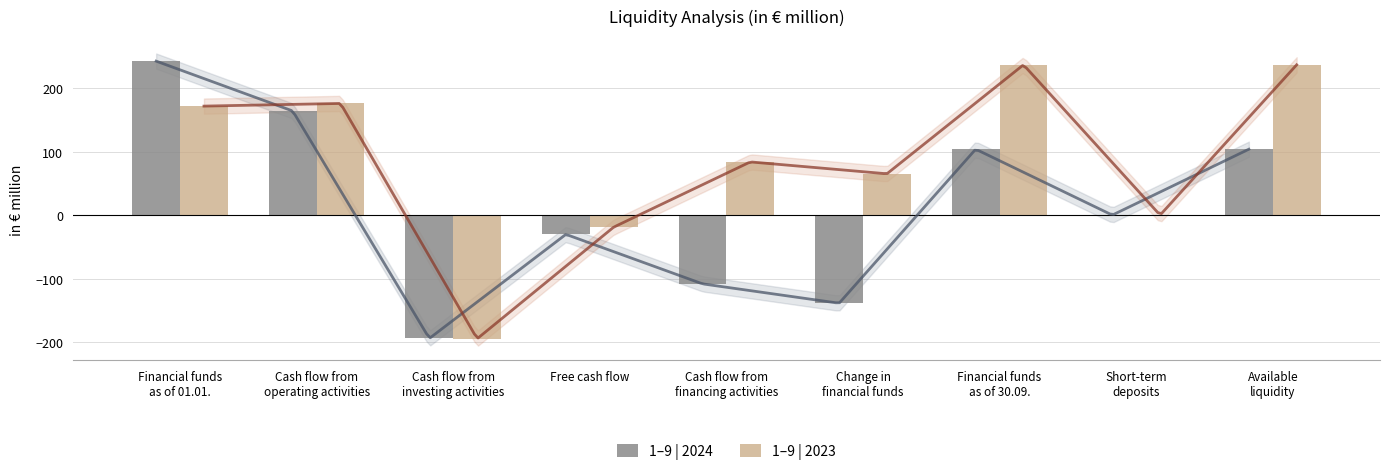

Reading left to right, extract all data points from this chart.

1–9 | 2024: 242.3	163.8	-194.1	-30.3	-108.2	-138.7	103.7	0.0	103.7
1–9 | 2023: 171.5	175.7	-194.6	-18.9	83.7	65.0	236.5	0.0	236.5